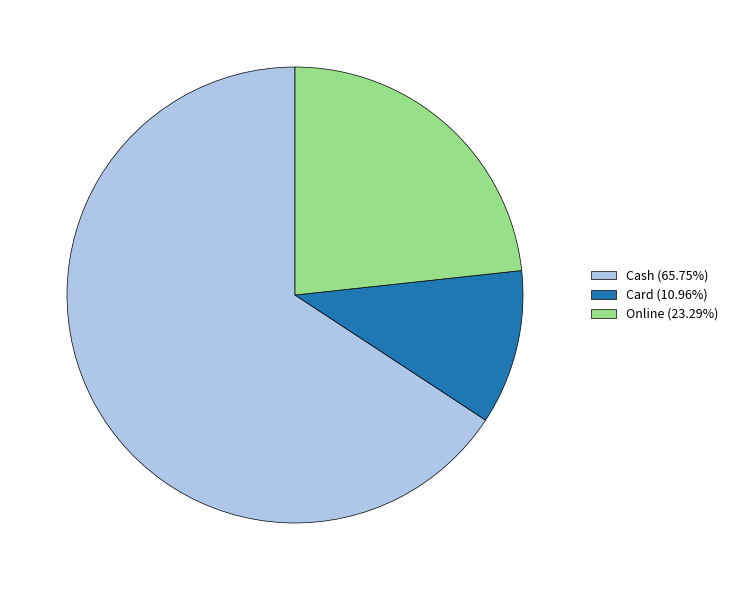

Is there a majority slice in this chart?

Yes